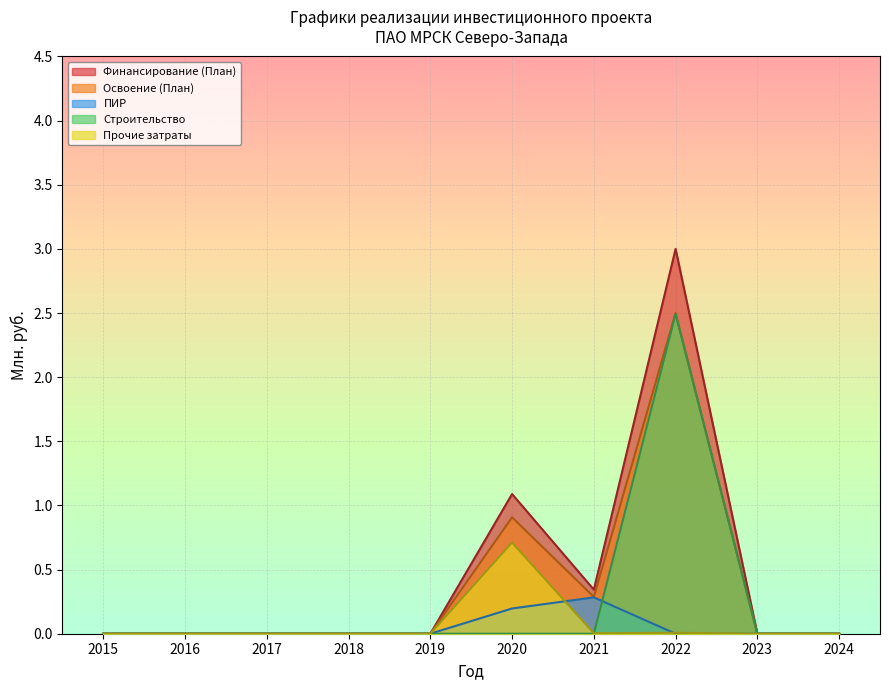

After their last crossing, which series has the higher values: ПИР or Строительство?

Строительство